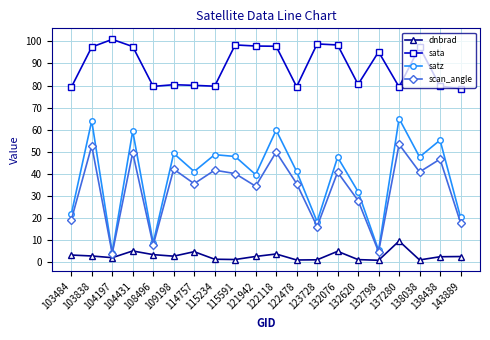

What is the value of the satz point at the 19th from the left?

55.3